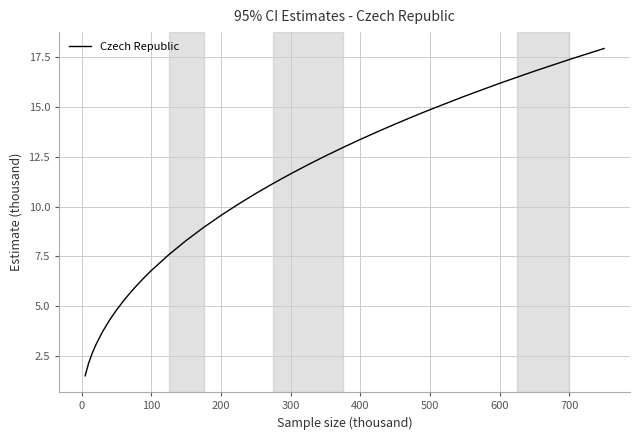

What is the maximum value shown in the chart?

17.9